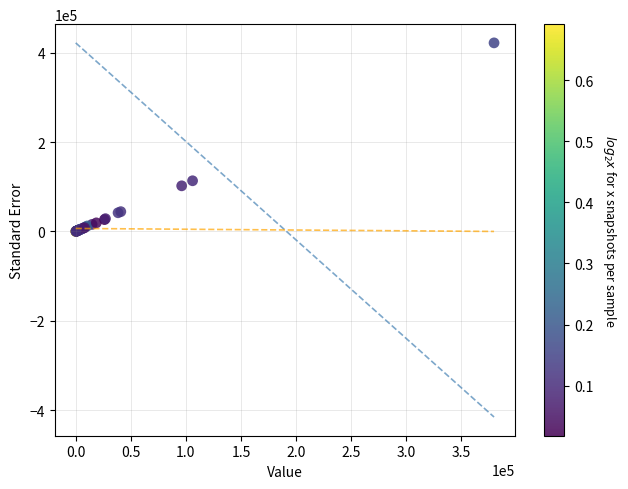

What Y value in the scatter plot is closest to 211201?

113521